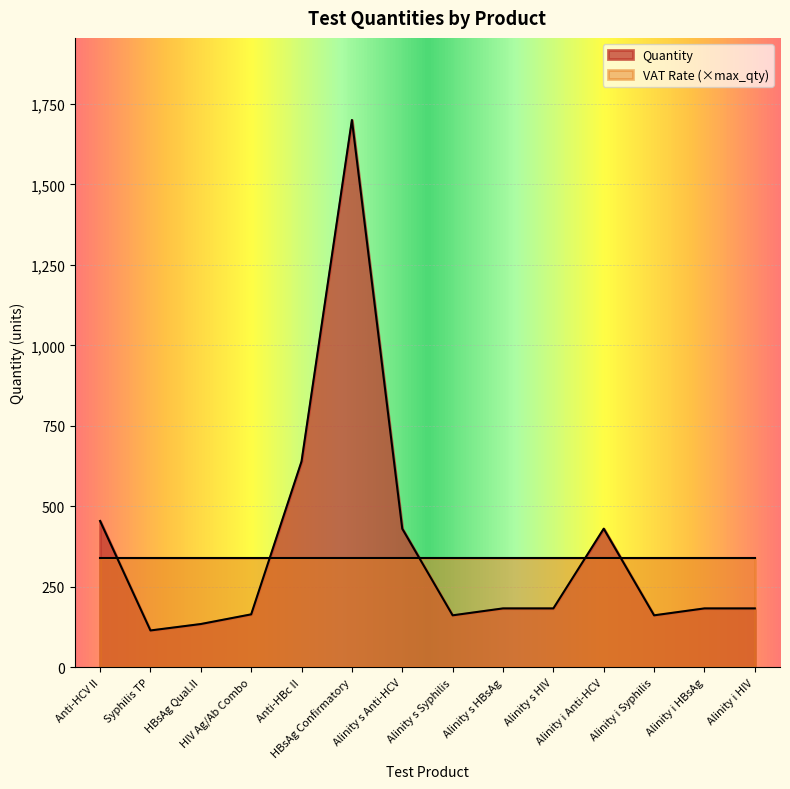

What is the value of the 10th point from the left?

183.5